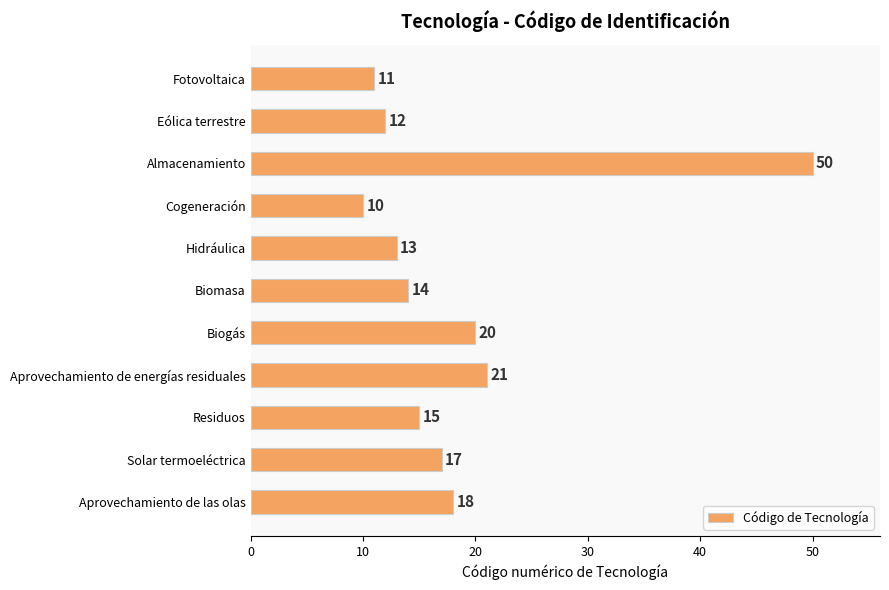

How many values are below 15?

5